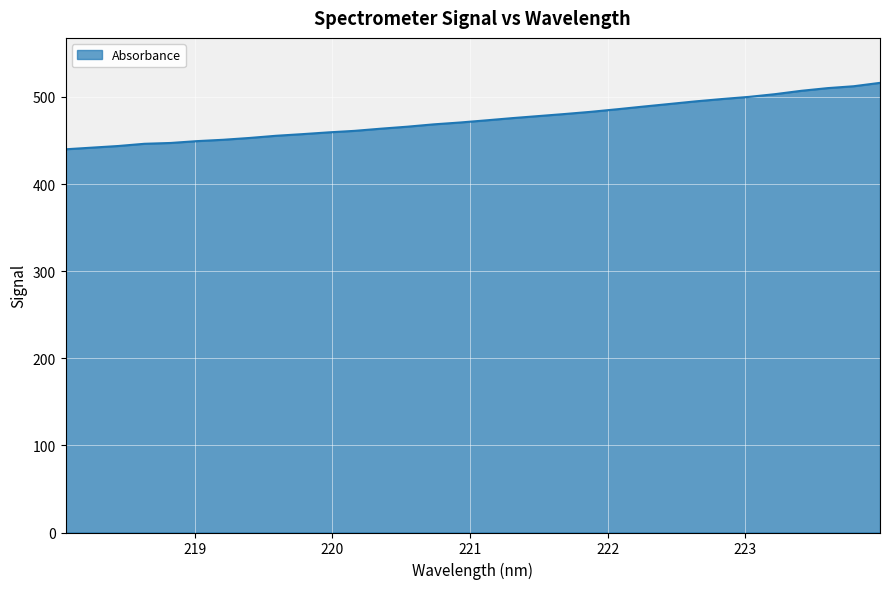

What is the maximum value shown in the chart?

516.1